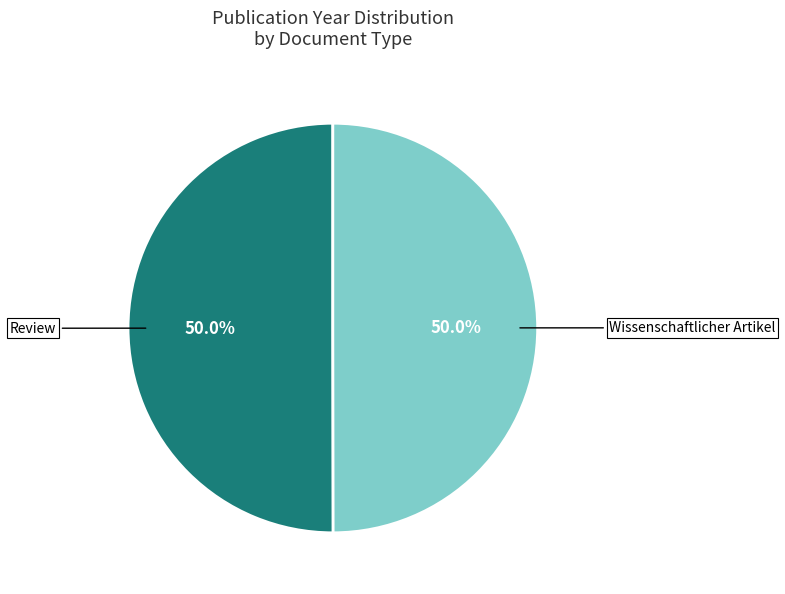

How many slices are in this pie chart?

2